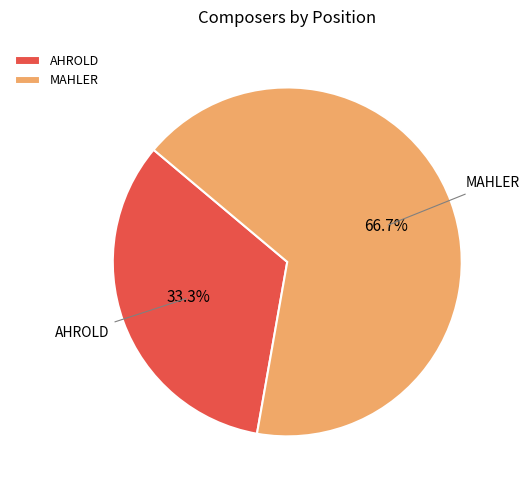

Which slice represents more than half of the pie?

MAHLER